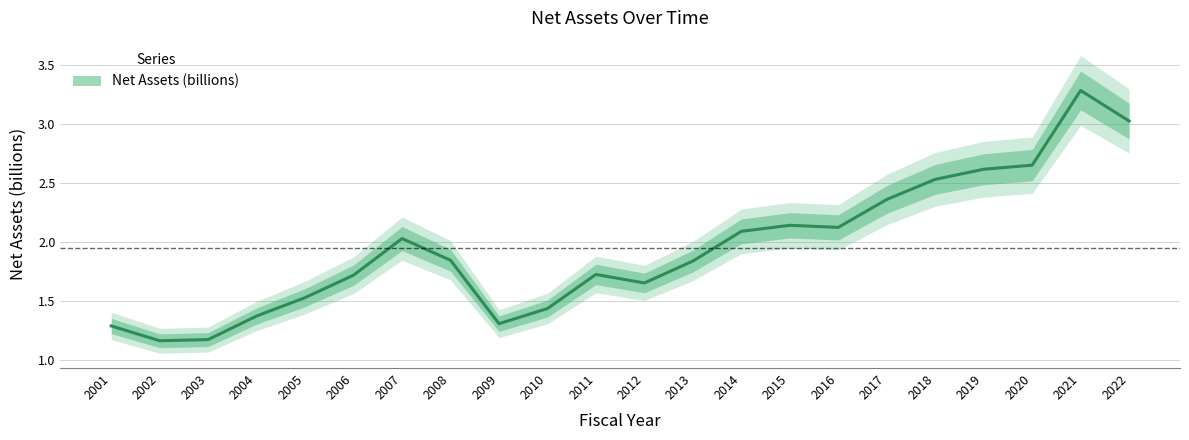

Which has a higher value, 2019 or 2010?

2019